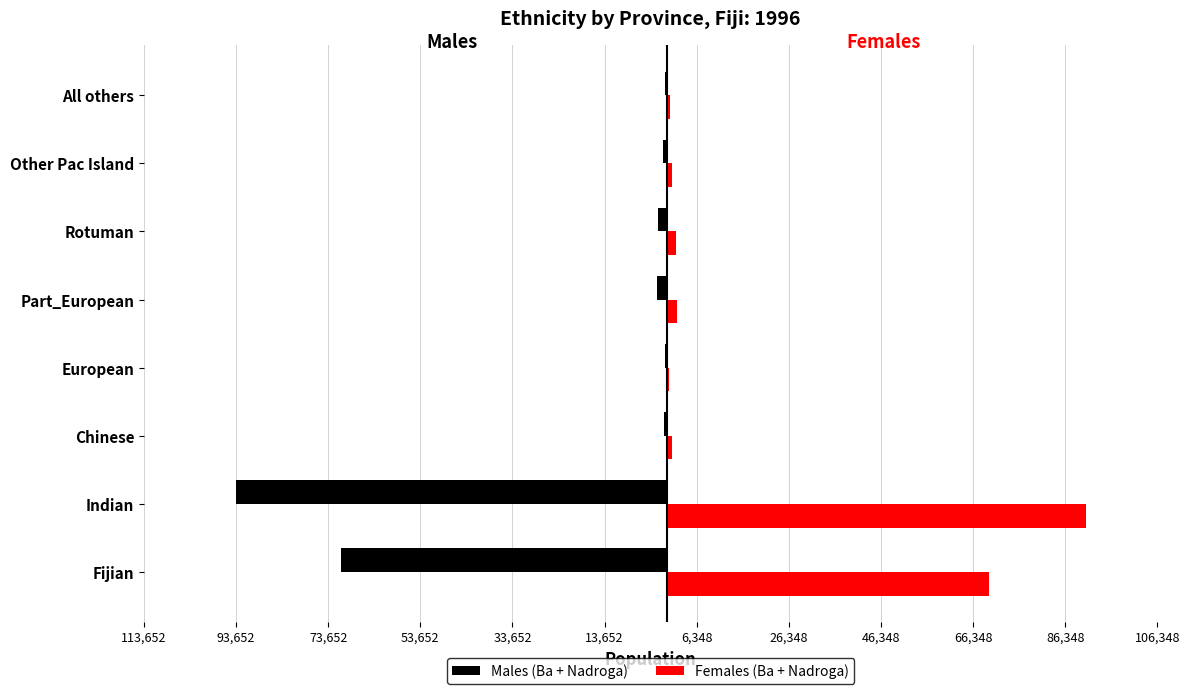

What is the sum of all Females (Ba + Nadroga) values?

167316